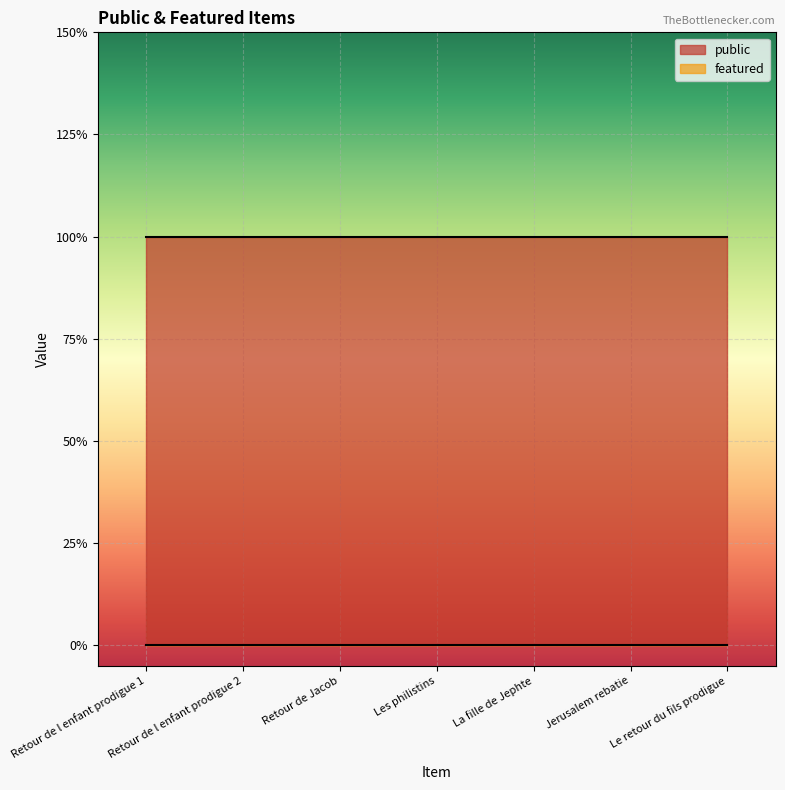

What is the label of the 3rd point from the left?

Retour de Jacob